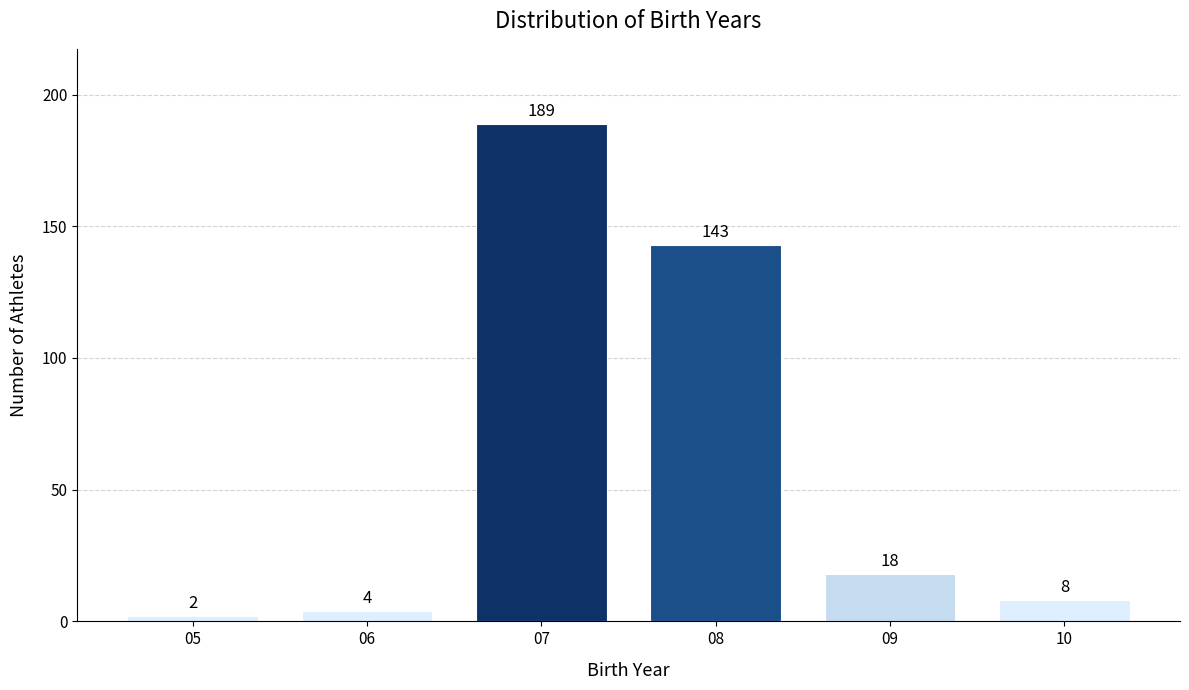

Reading left to right, extract all data points from this chart.

2	4	189	143	18	8